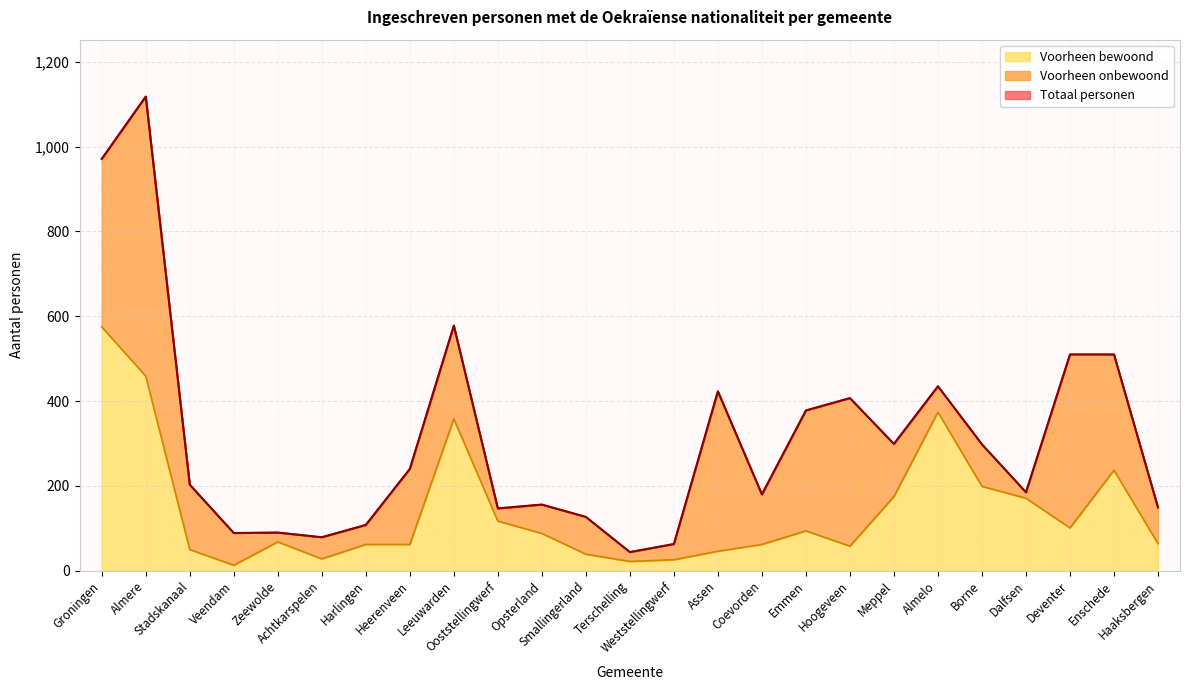

True or false: Voorheen bewoond and Totaal personen intersect in this chart.

False